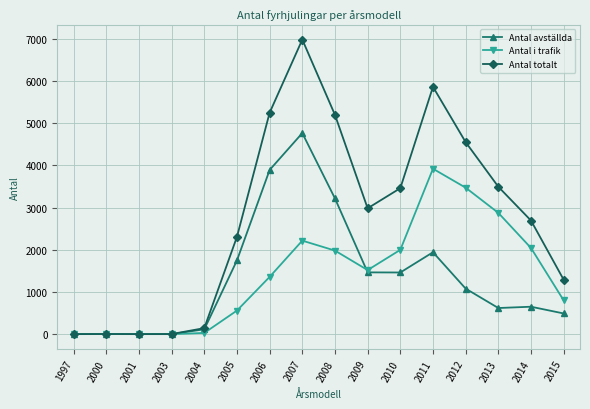

Is this an area chart (filled region under the line)?

No